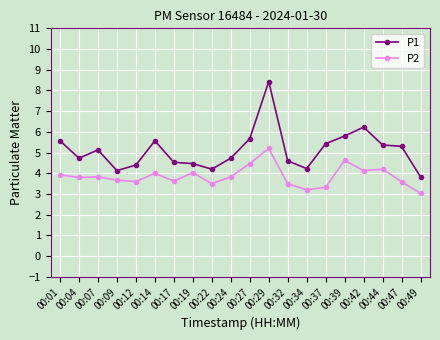

What is the value of the P2 point at the 17th from the left?

4.1